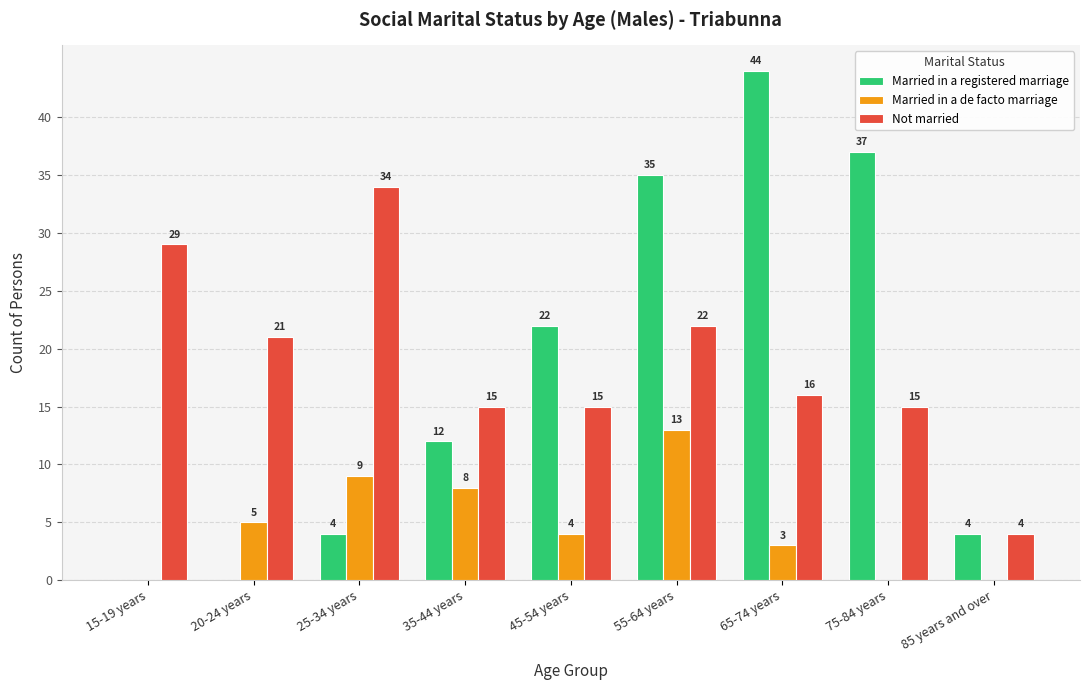

What are all the series names shown in the legend?

Married in a registered marriage, Married in a de facto marriage, Not married